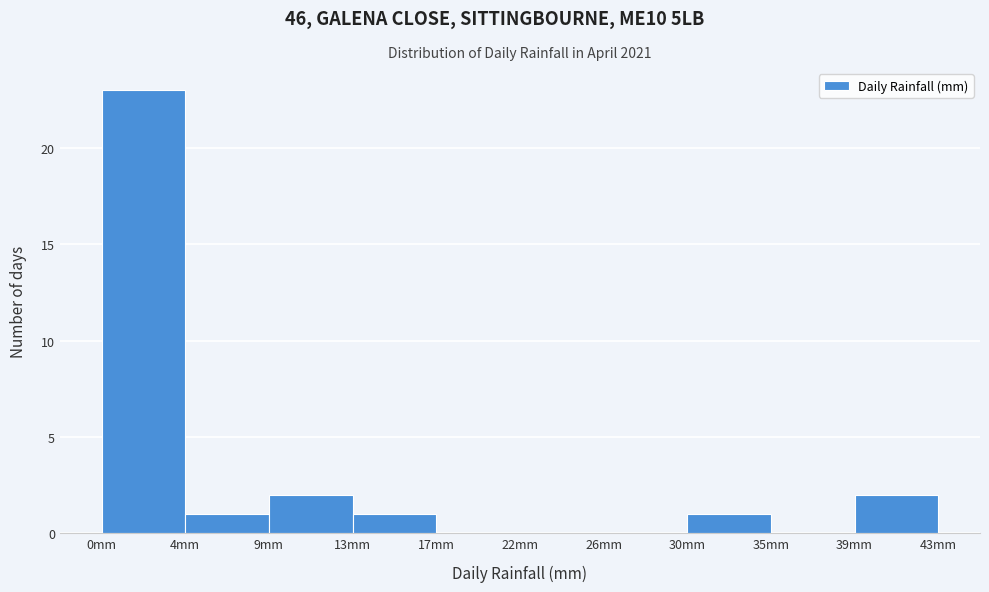

Reading left to right, transcribe this chart: for each bar, give the range it covers on the x-axis and its height. Neither the bar edges nor the heights are printed on the chart, so give them approximately, as read against the axes.

0.0 to 4.5: 23
4.5 to 8.5: 1
8.5 to 13.0: 2
13.0 to 17.5: 1
17.5 to 21.5: 0
21.5 to 26.0: 0
26.0 to 30.5: 0
30.5 to 34.5: 1
34.5 to 39.0: 0
39.0 to 43.5: 2